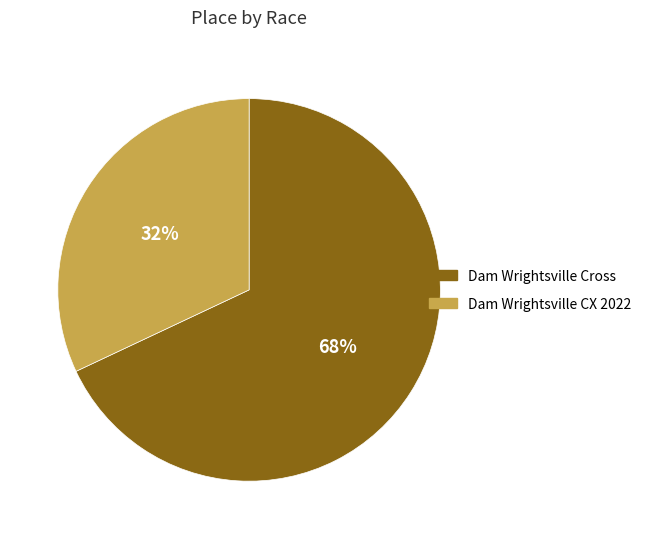

To the nearest percent, what is the difference between the Dam Wrightsville Cross and Dam Wrightsville CX 2022 slice percentages?

36%